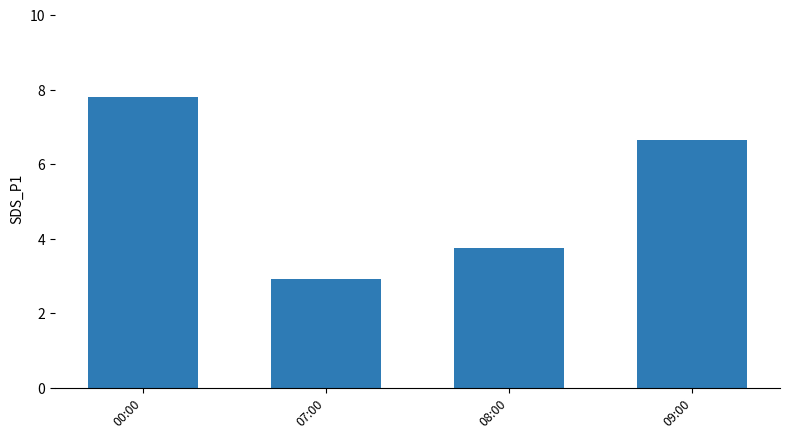

At which label is the value closest to 5?

08:00